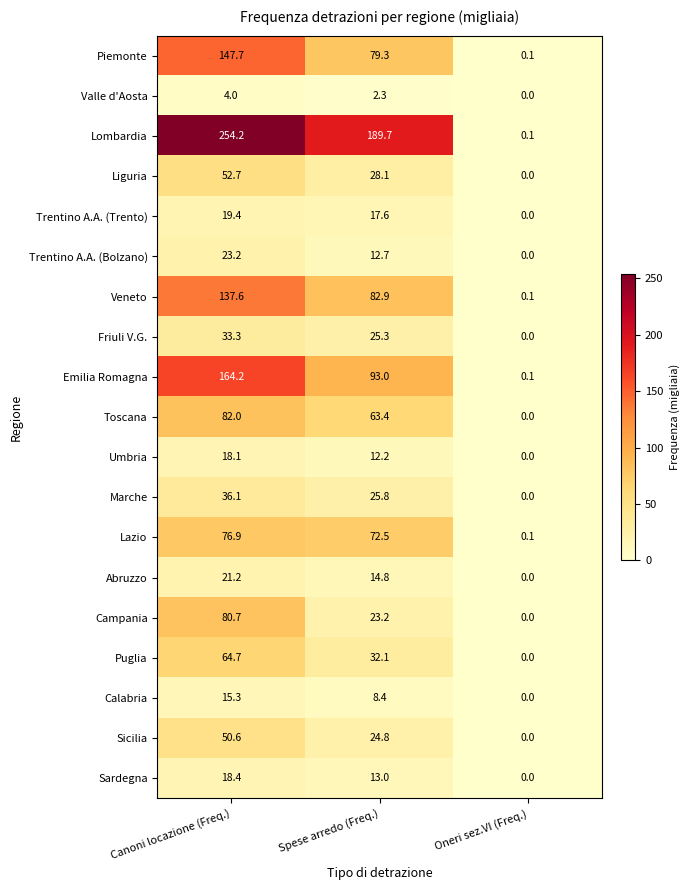

What is the difference between the Sardegna values at Canoni locazione (Freq.) and Spese arredo (Freq.)?

5.4